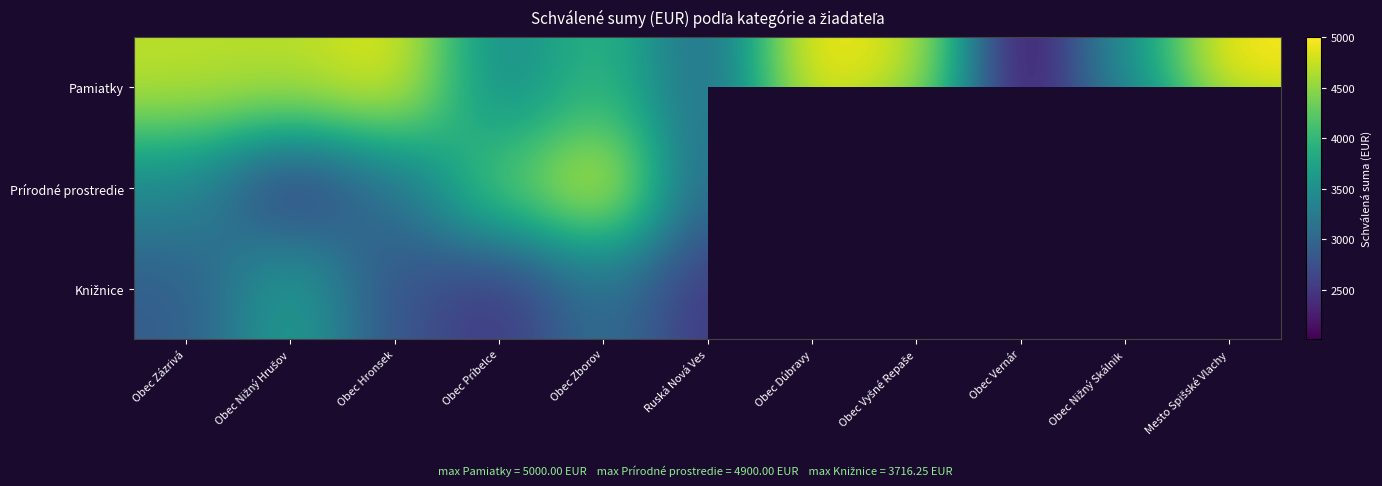

Read the Pamiatky value at Obec Zázrivá.

4700.0